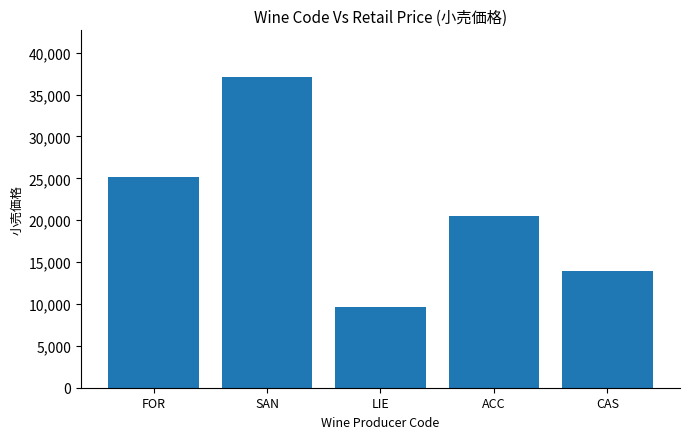

Rank the categories by value from lowest to highest.

LIE, CAS, ACC, FOR, SAN